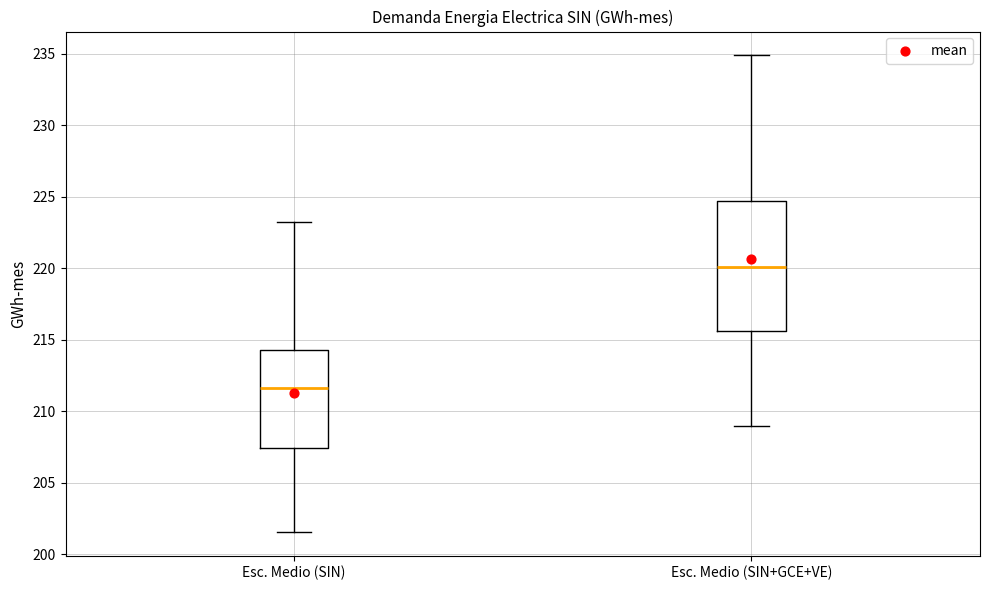

Reading left to right, transcribe this box plot: for each box, give where its median line is, the range the box spans, and where its two whiskers end, as read against the y-axis. The values are not printed on the chart, so give them approximately, as read against the axis.

Esc. Medio (SIN): median 211.5, box 207.5 to 214.5, whiskers 201.5 to 223.5
Esc. Medio (SIN+GCE+VE): median 220.0, box 215.5 to 224.5, whiskers 209.0 to 235.0